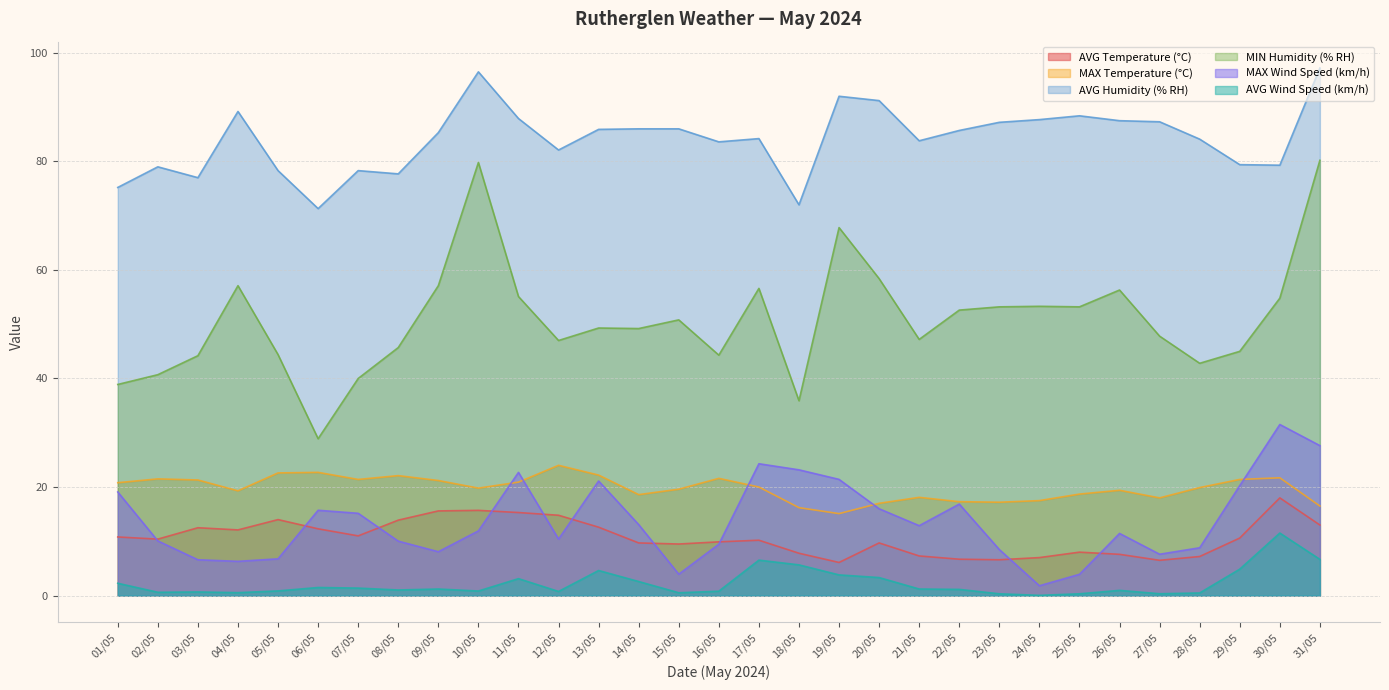

Does the chart have visible grid lines?

Yes